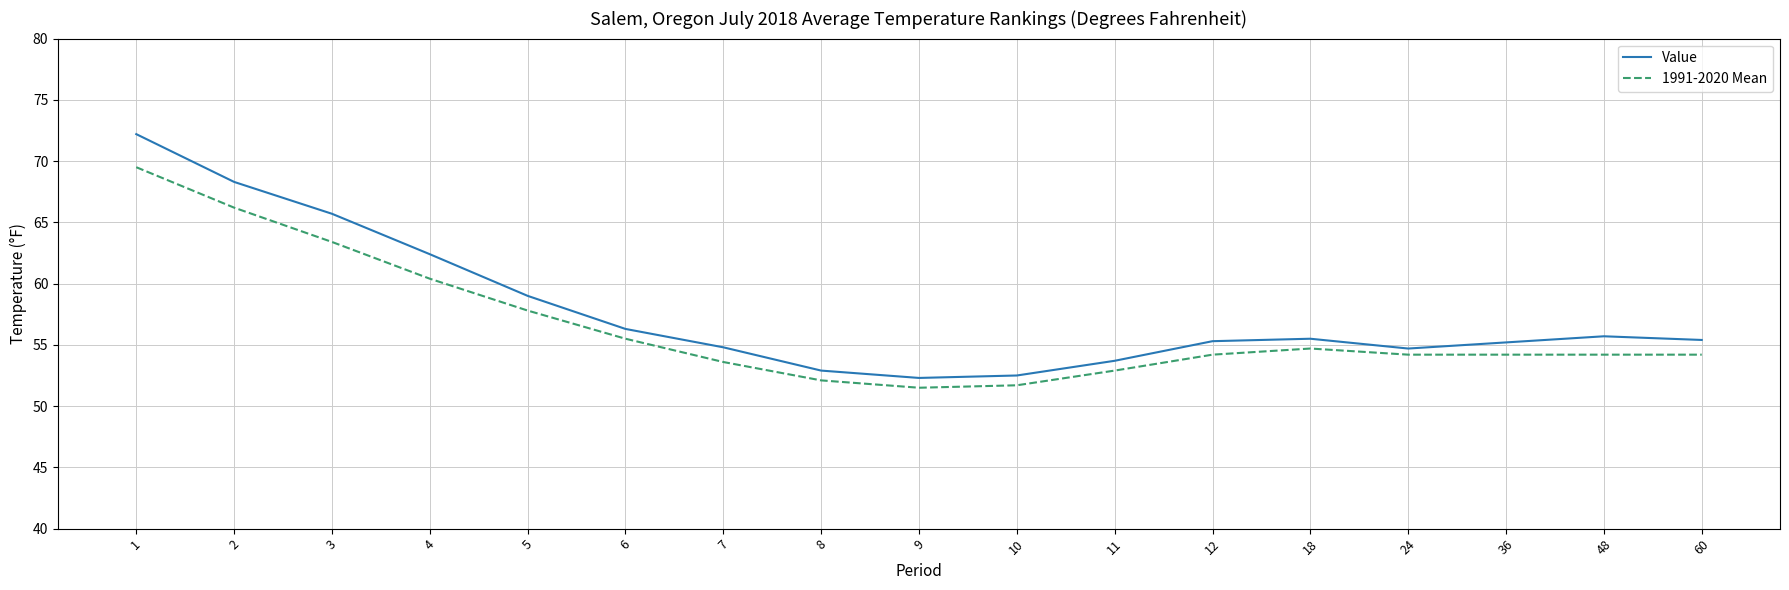

Does the chart have visible grid lines?

Yes